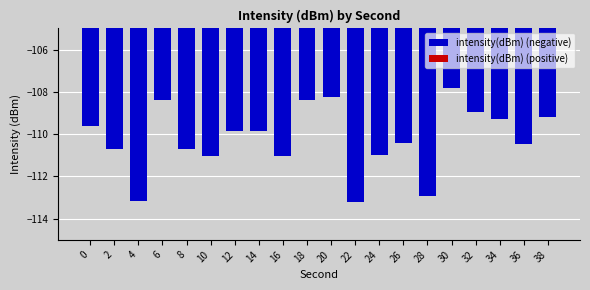

What is the smallest value displayed?

-113.2